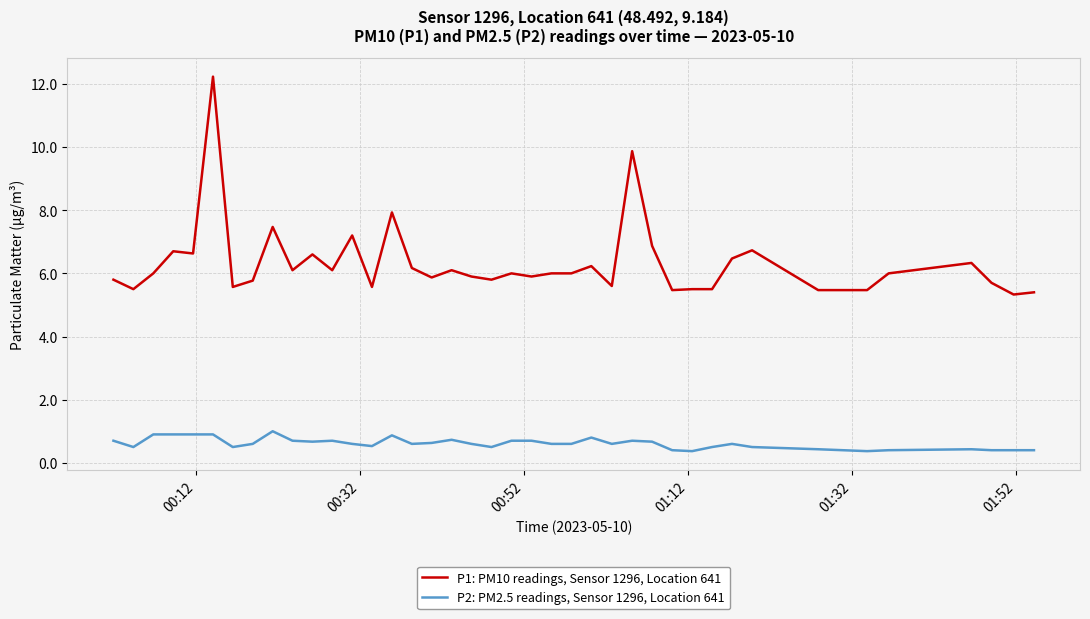

Which series has the largest total across all categories?

P1: PM10 readings, Sensor 1296, Location 641